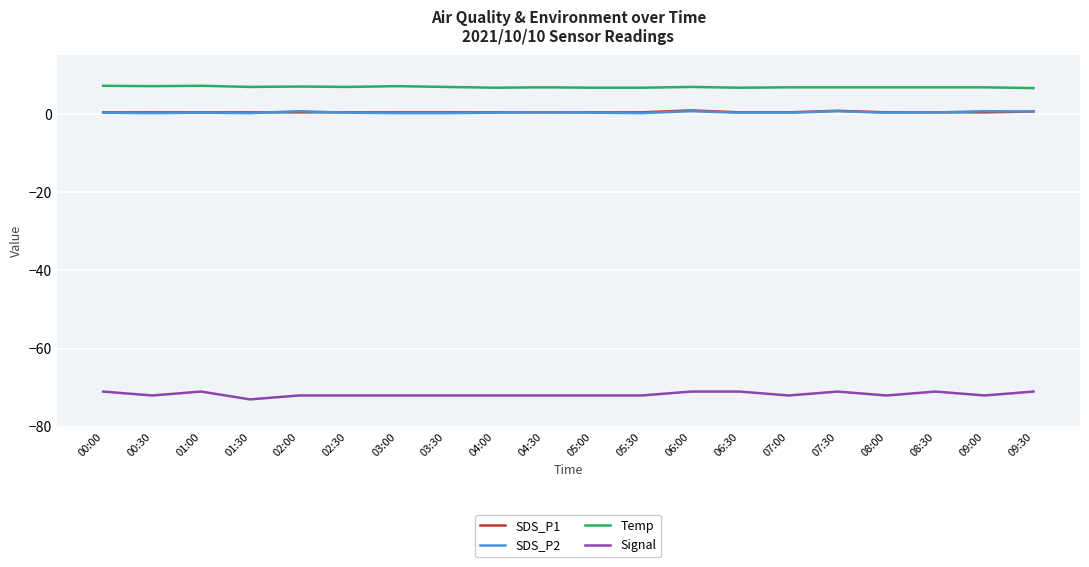

What position from the right is 05:30?

9